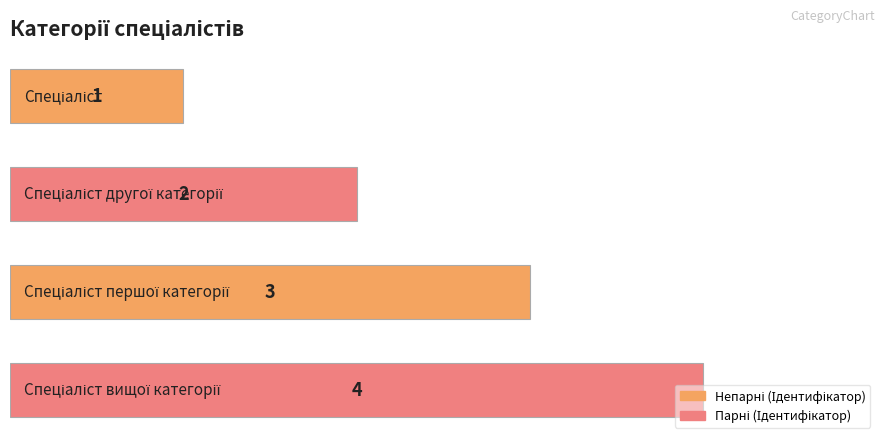

What is the greatest value displayed?

4